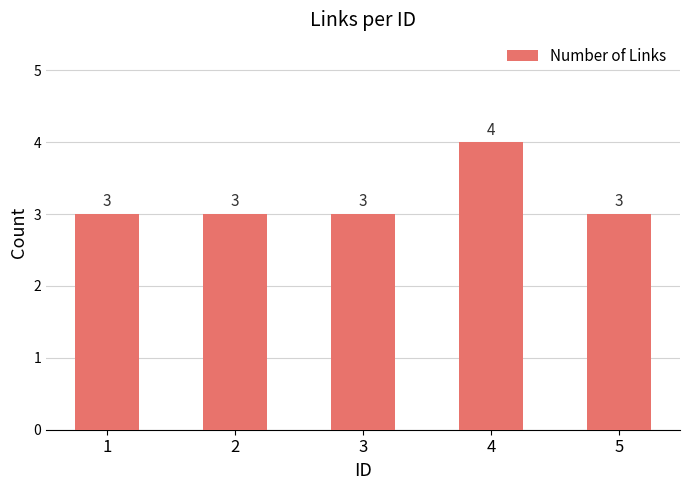

What is the greatest value displayed?

4